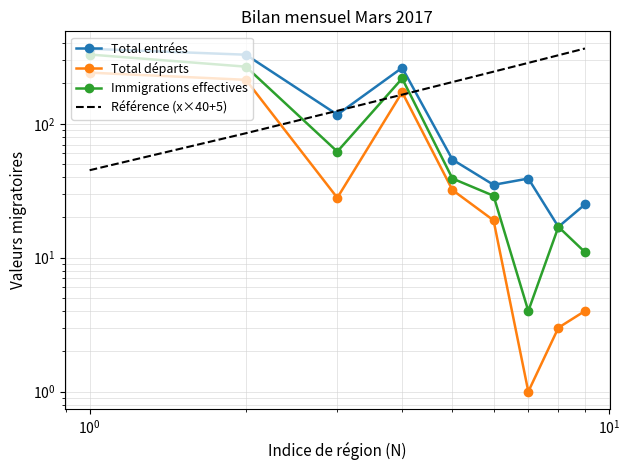

True or false: Total entrées and Total départs intersect in this chart.

False